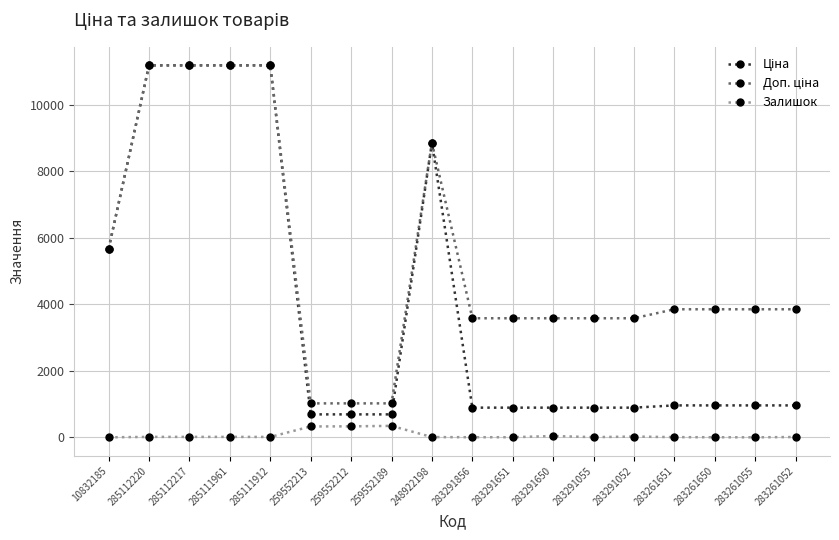

True or false: Залишок has more than 0 points higher than both neighbors.

True